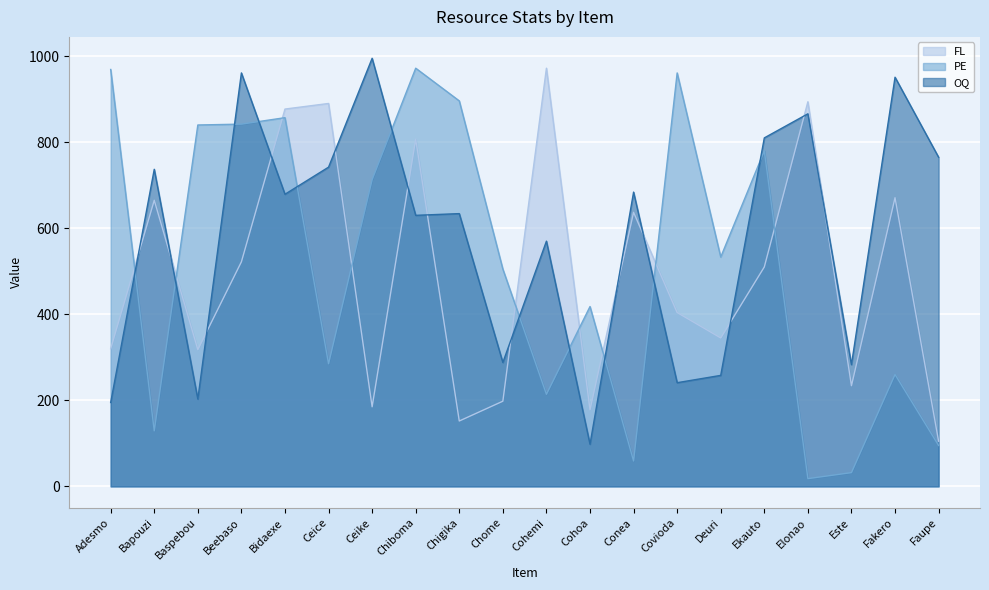

List the labels in order of FL value, smallest first.

Faupe, Chigika, Cohoa, Ceike, Chome, Este, Baspebou, Adesmo, Deuri, Covioda, Ekauto, Beebaso, Conea, Bapouzi, Fakero, Chiboma, Bidaexe, Ceice, Elonao, Cohemi